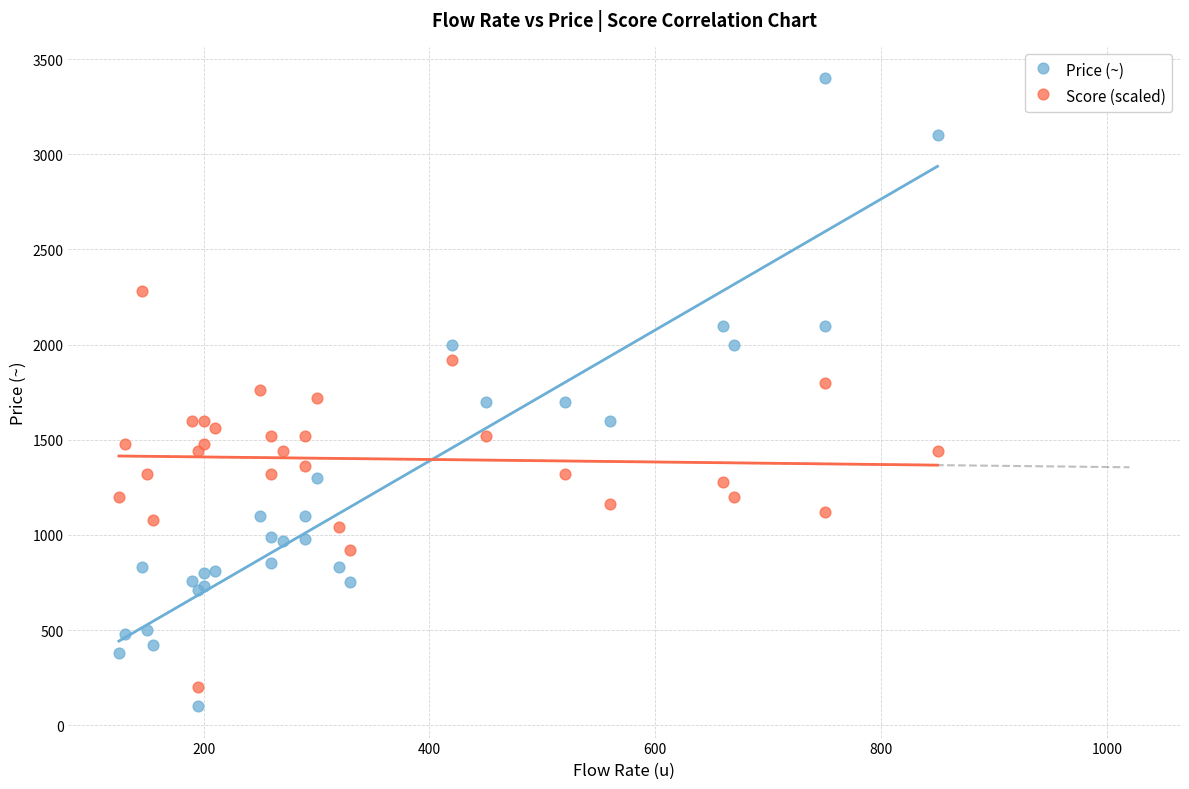

What are all the series names shown in the legend?

Price (~), Score (scaled)